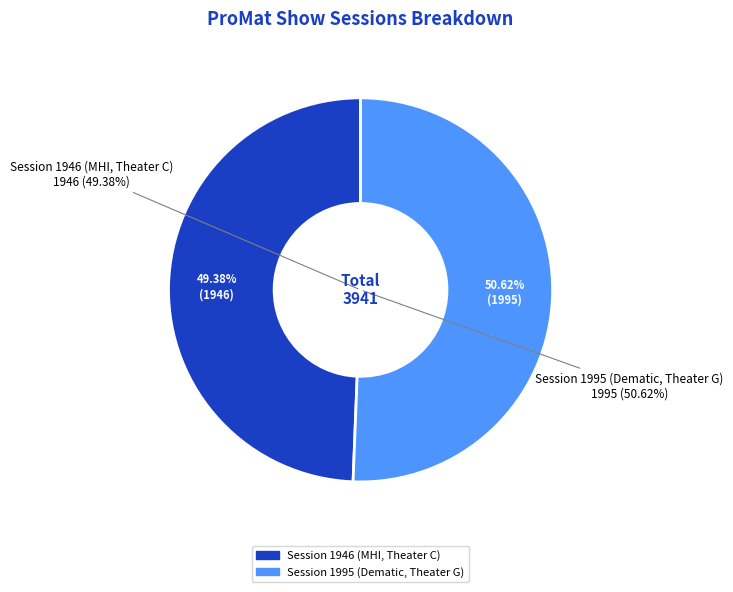

To the nearest percent, what is the average slice percentage?

50%